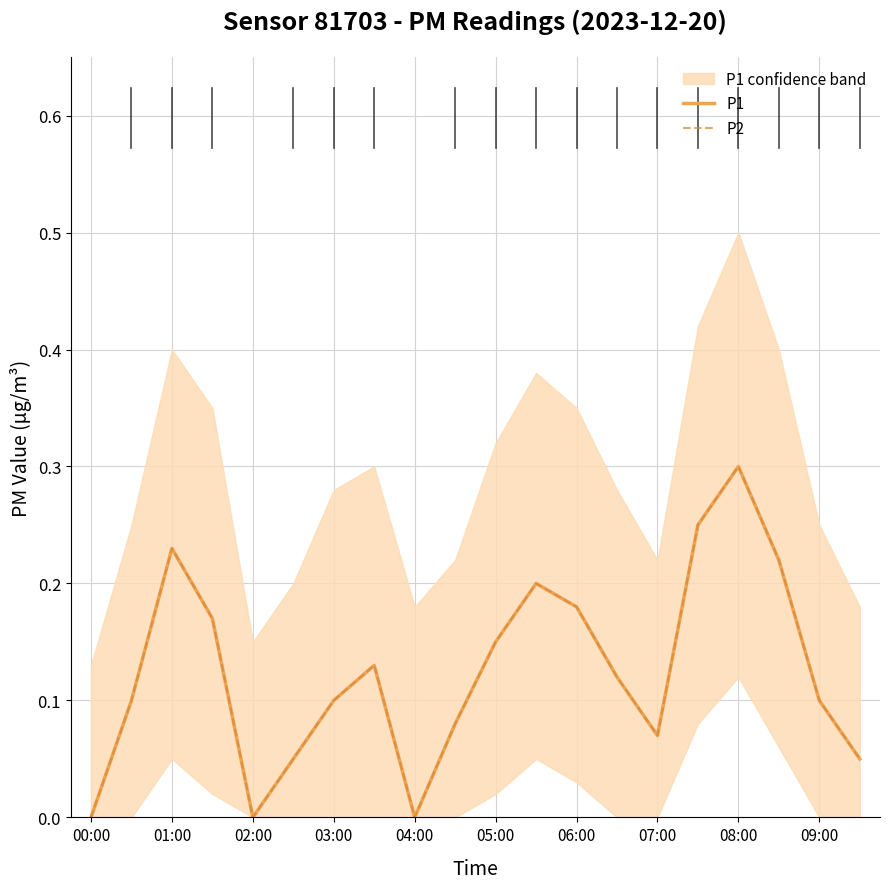

How many categories are shown in the chart?

20